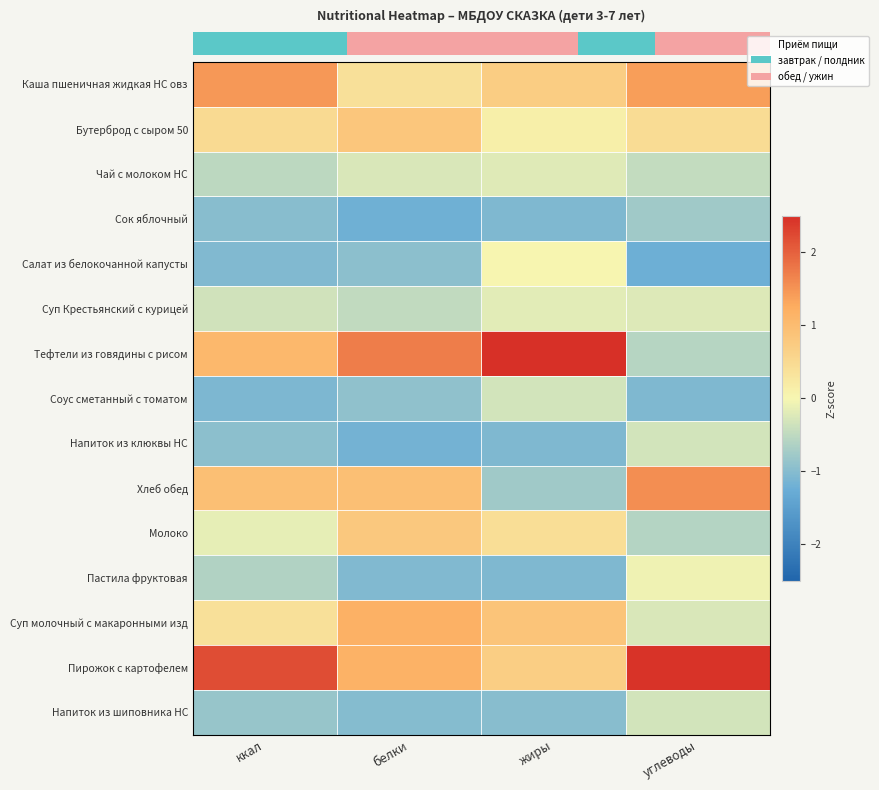

How many categories are shown in the chart?

4